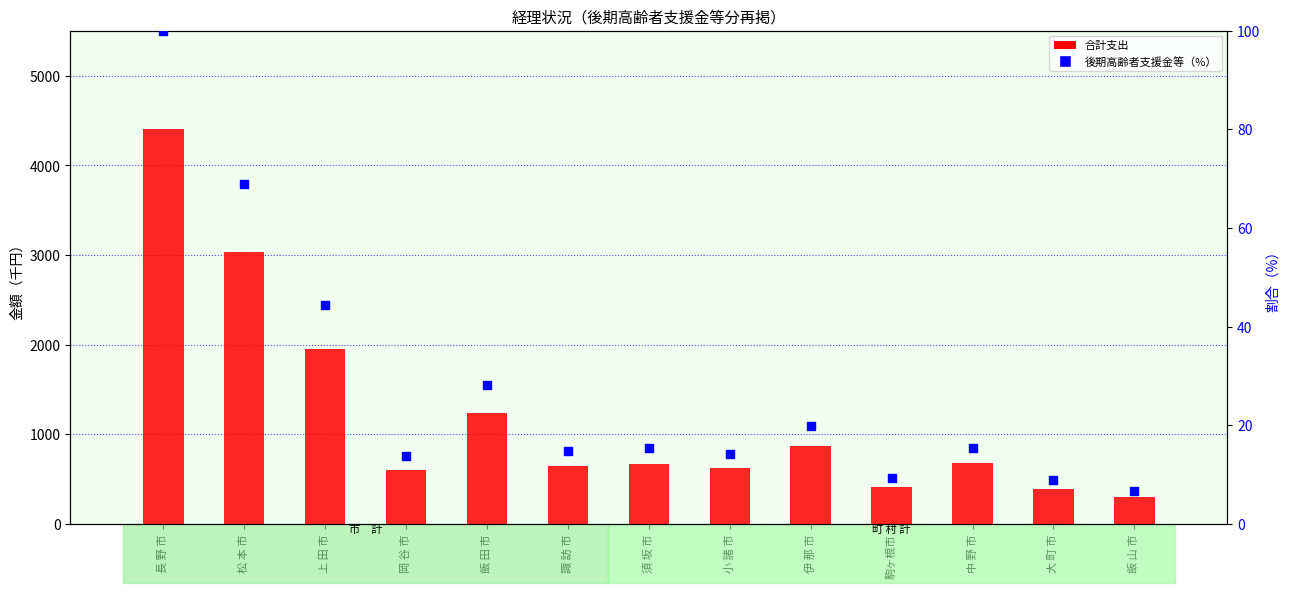

Which series contains the lowest Y value?

後期高齢者支援金等（%）